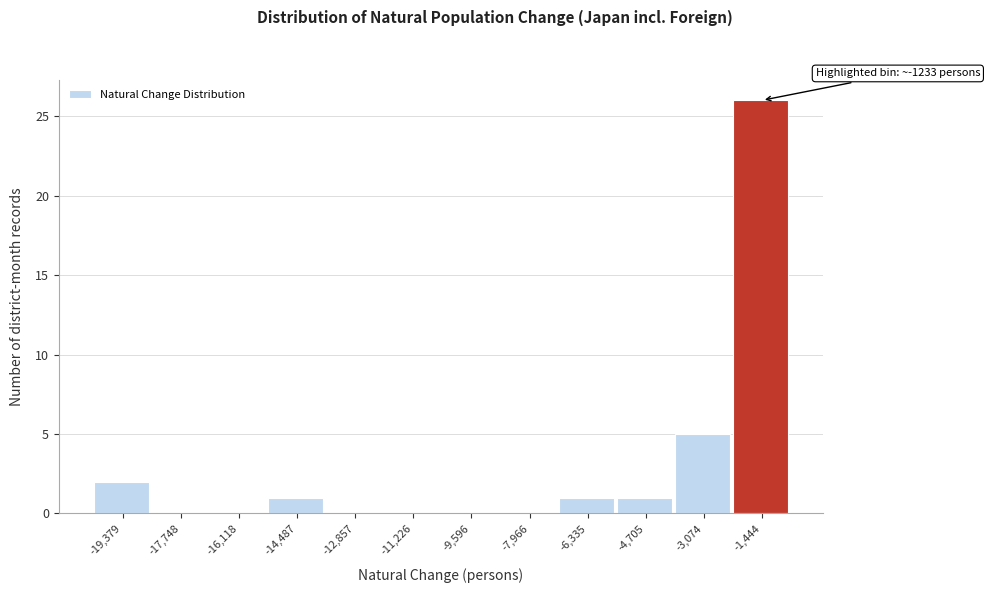

Reading left to right, extract all data points from this chart.

-19,379=2	-17,748=0	-16,118=0	-14,487=1	-12,857=0	-11,226=0	-9,596=0	-7,966=0	-6,335=1	-4,705=1	-3,074=5	-1,444=26